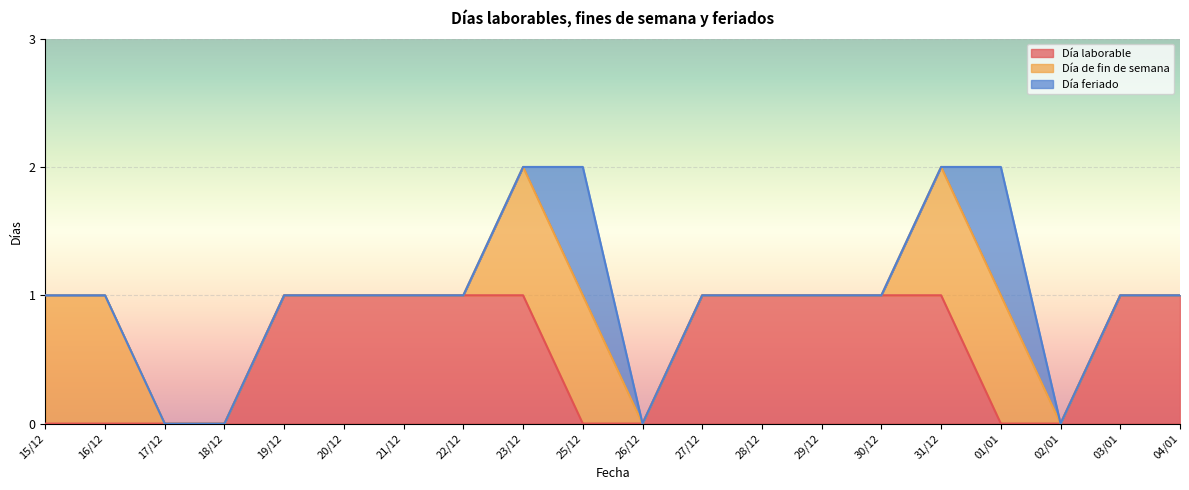

True or false: Día de fin de semana and Día feriado cross at least once.

False